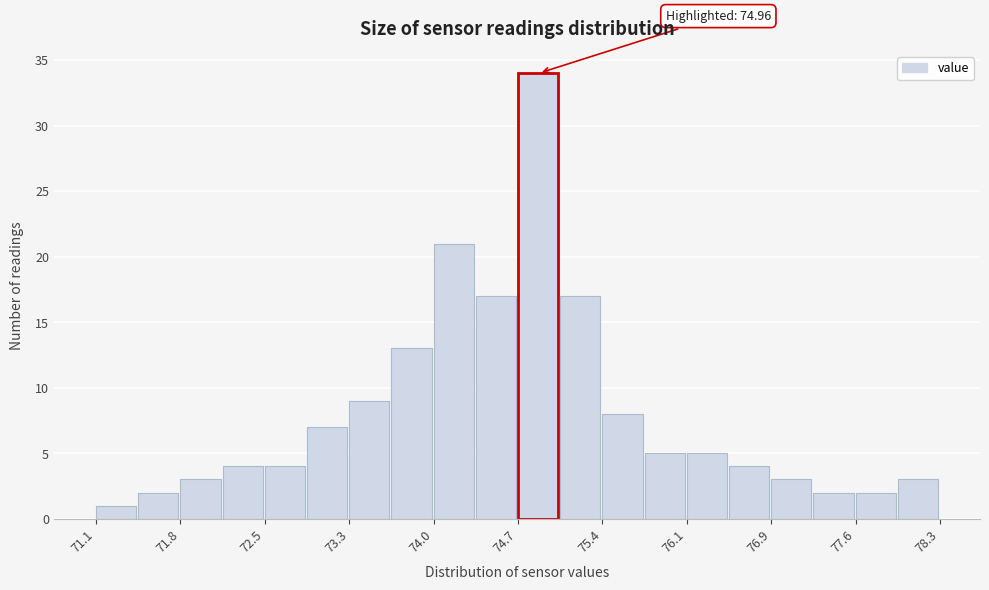

Read against the x-axis, roughly where is the centre of the tallest bar?

74.9